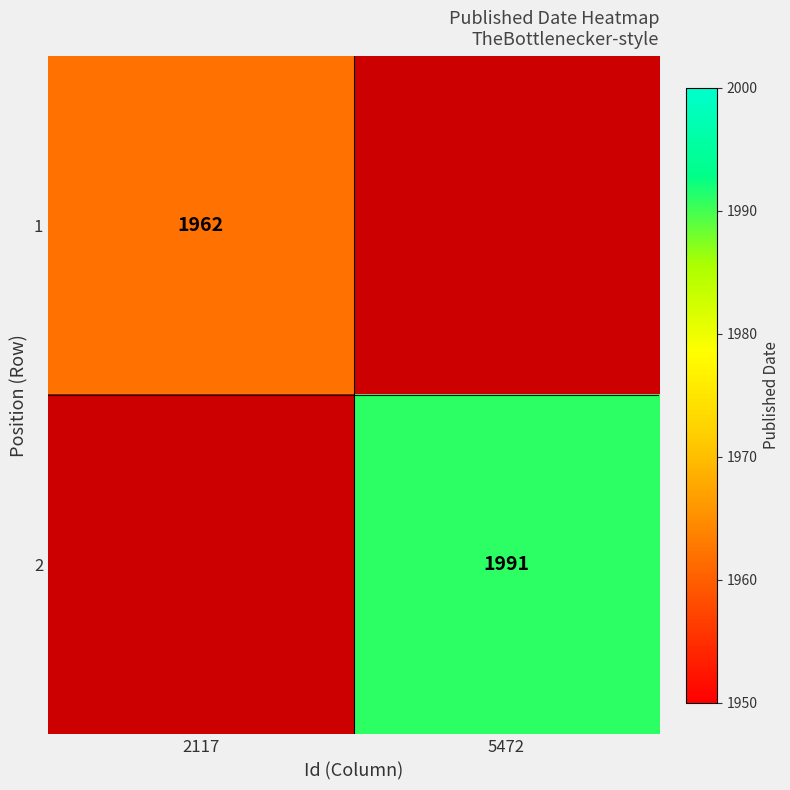

The value of 1 at 2117 is 2741. True or false?

False